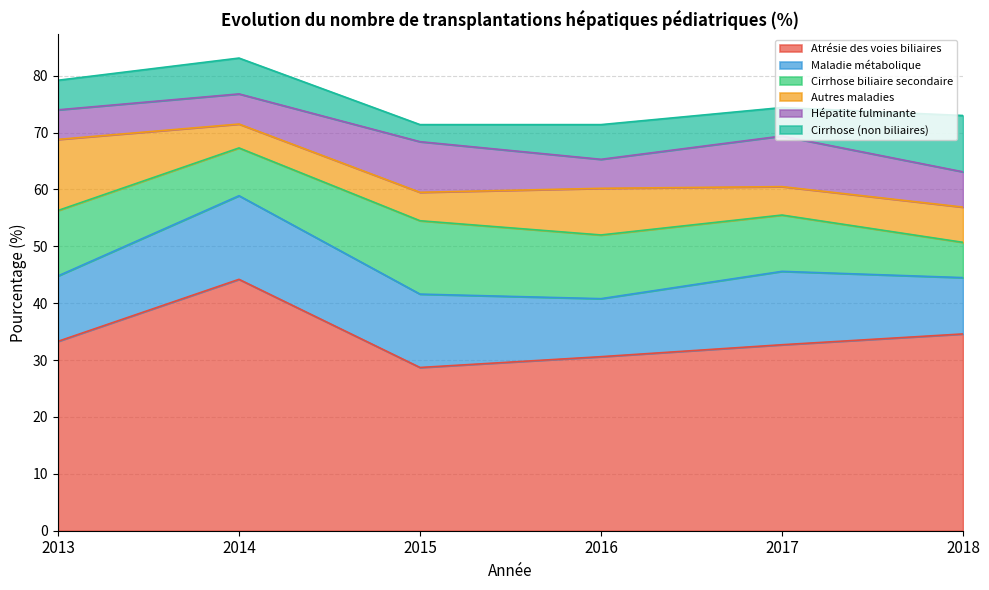

Where is the first local minimum for Maladie métabolique?

2016